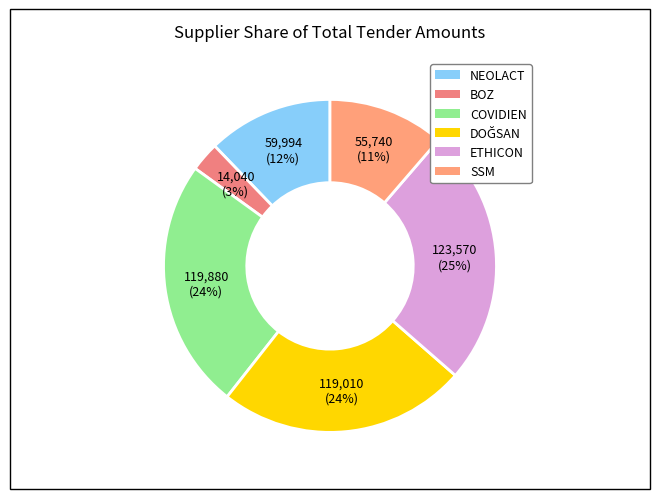

To the nearest percent, what is the average slice percentage?

17%